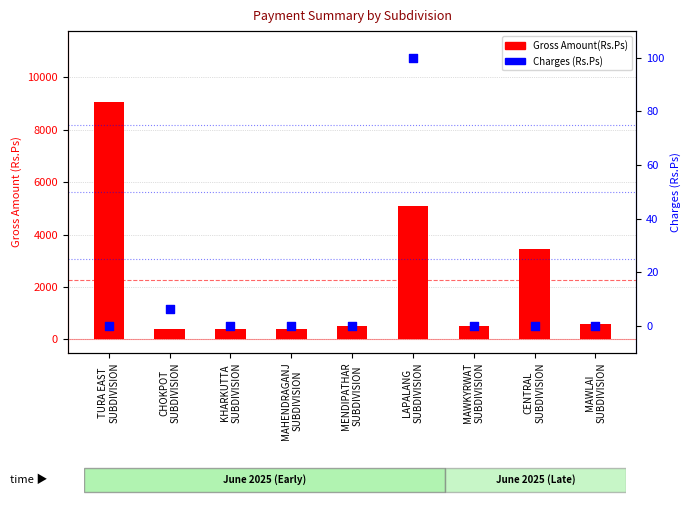

What is the total value across all series at MAHENDRAGANJ
SUBDIVISION?

383.0